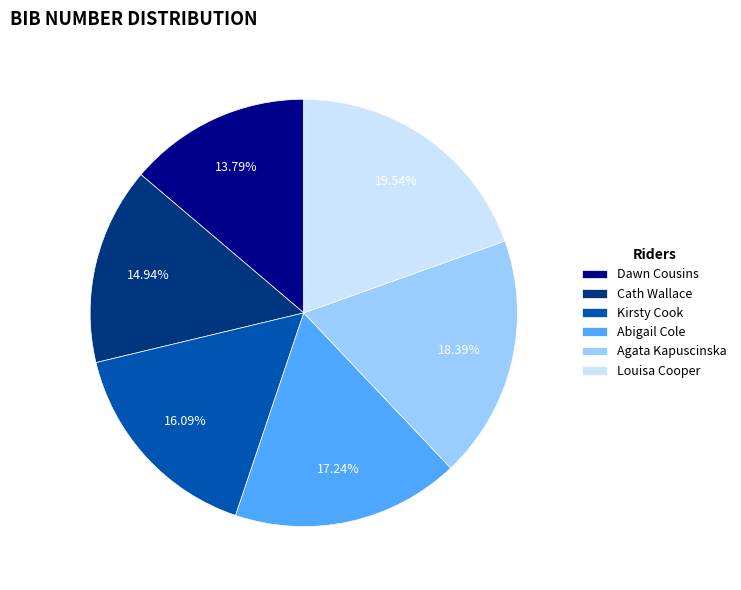

Which slice is the largest?

Louisa Cooper